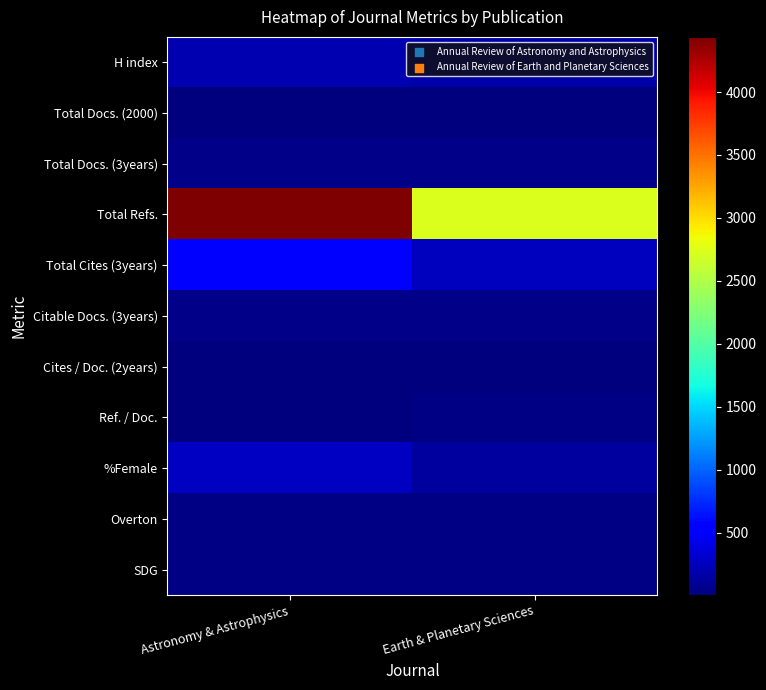

At which category is the sum across all series the highest?

Astronomy & Astrophysics